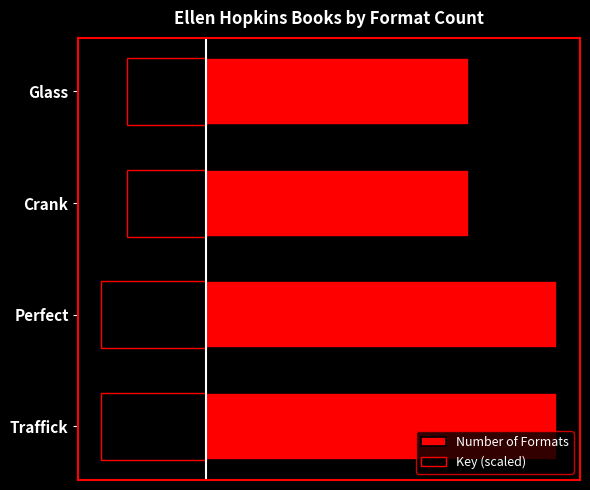

What value does the data have at Traffick?

4